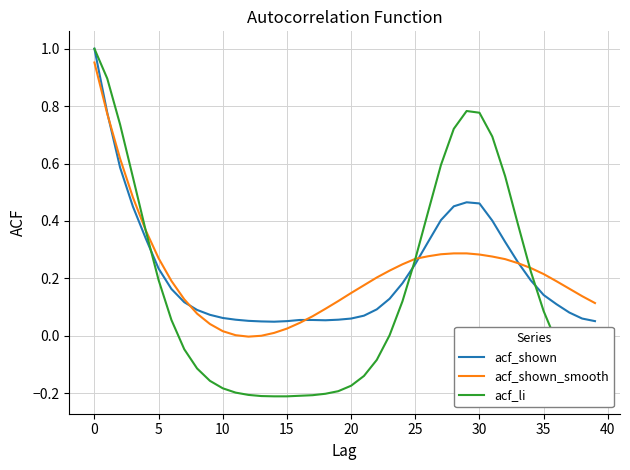

Which series has the largest range (max minus min)?

acf_li